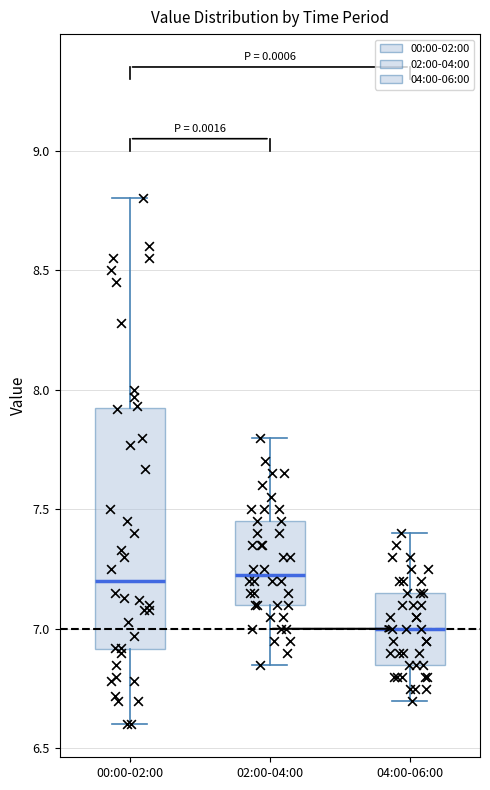

Comparing the boxes themselves (not the whiskers), which one is the tallest?

00:00-02:00